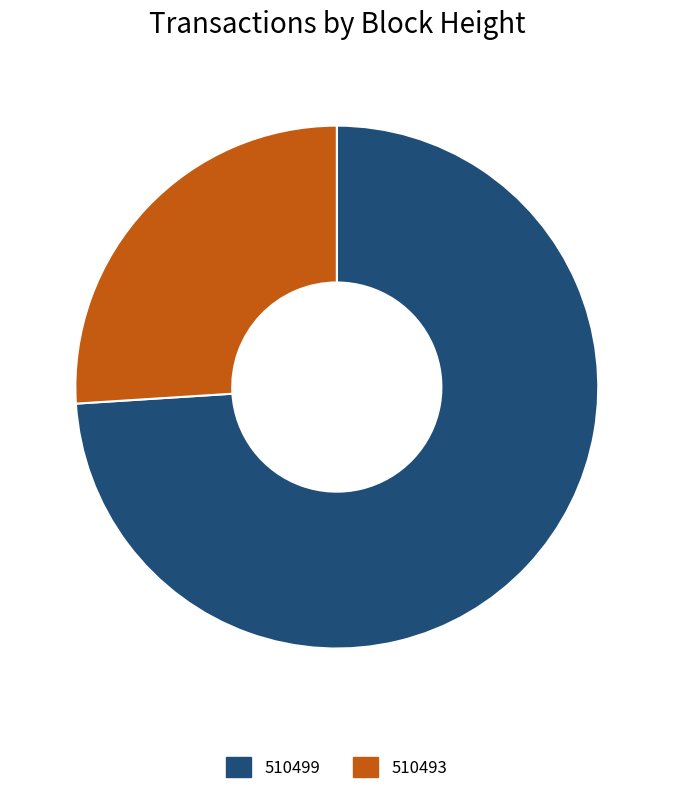

Is it true that 510499 is 74% of the pie?

True